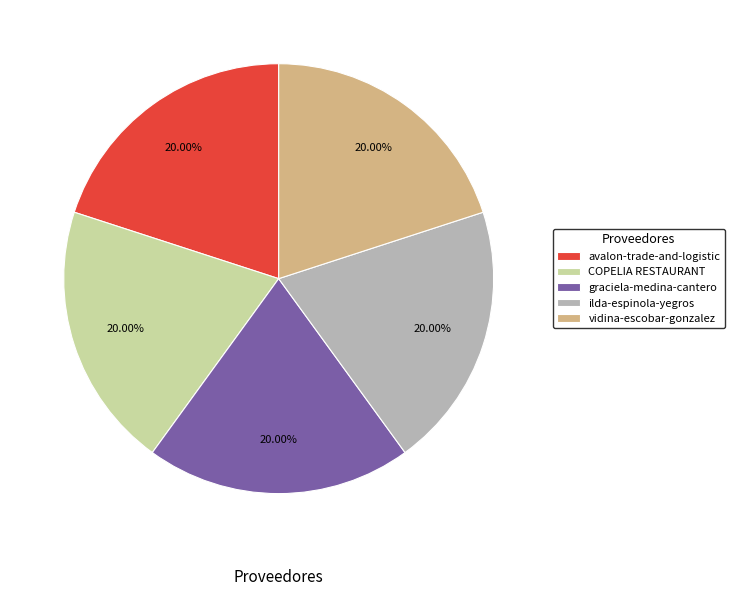

Does vidina-escobar-gonzalez represent more than half of the total?

No